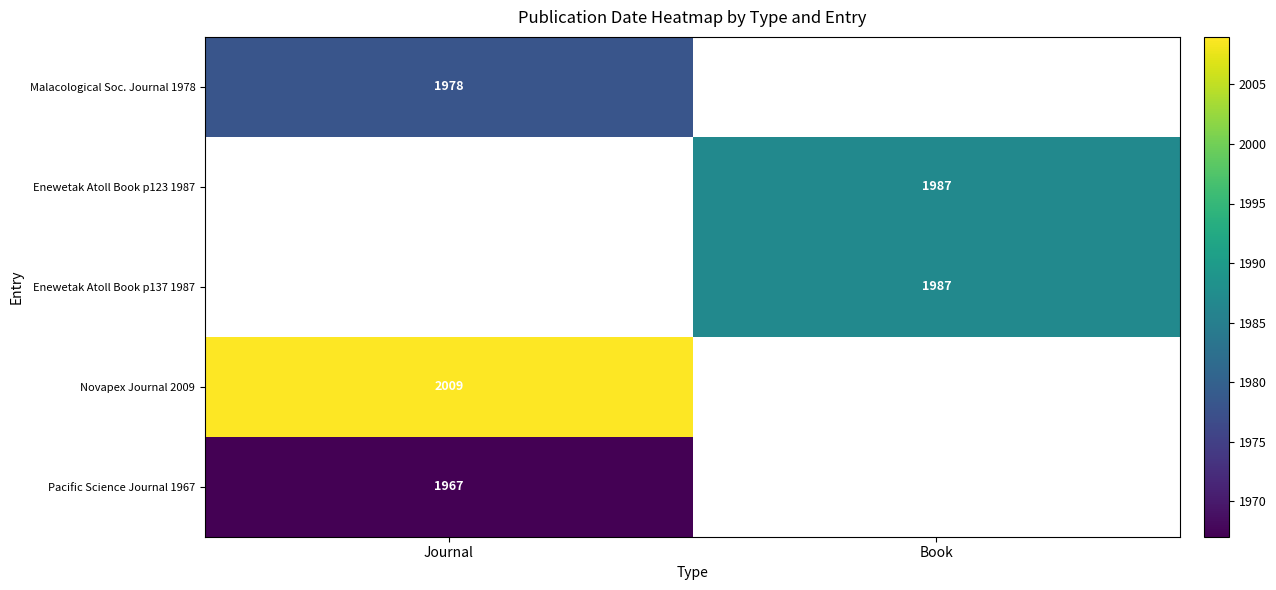

The Novapex Journal 2009 series shows 2009 at Journal. True or false?

True